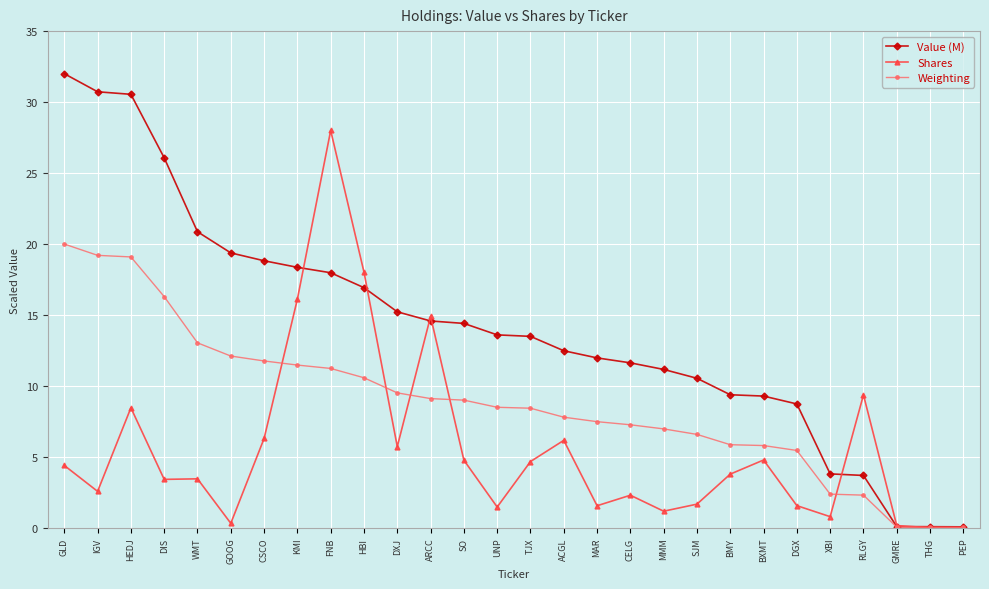

The value of Value (M) at BXMT is 9.3. True or false?

True